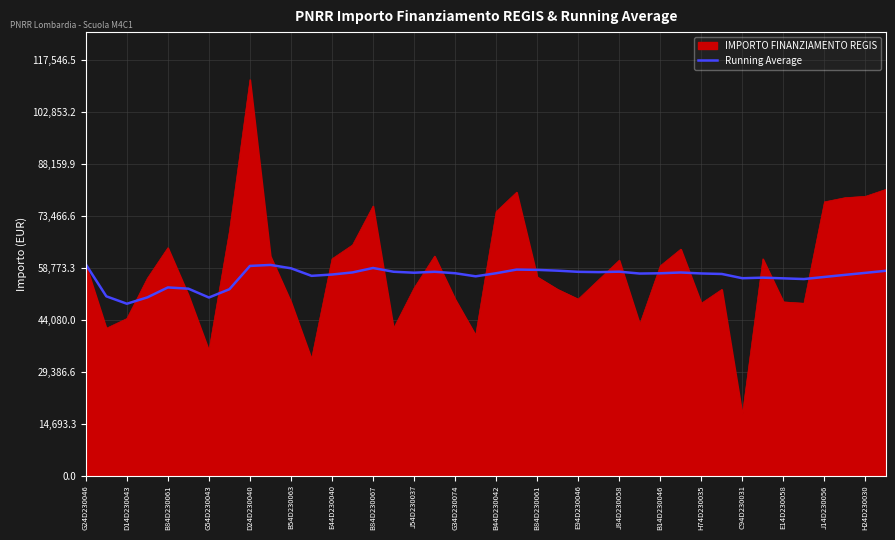

List the series in order of their peak value, highest first.

IMPORTO FINANZIAMENTO REGIS, Running Average